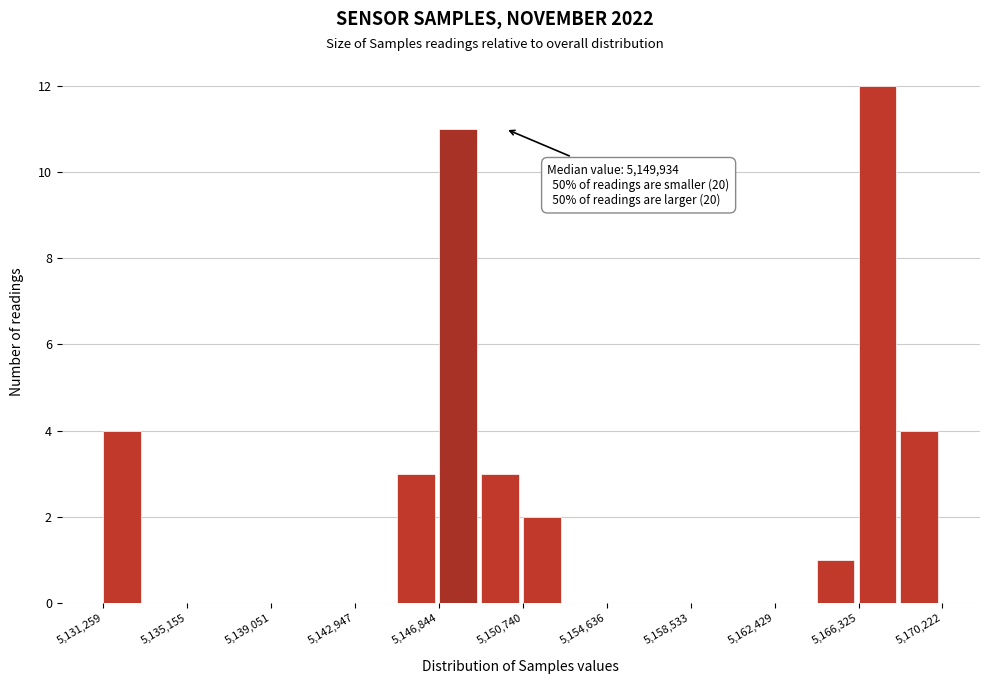

Around what value on the x-axis is the tallest bar? Give the approximate position of its centre, as read against the axis.

5167000